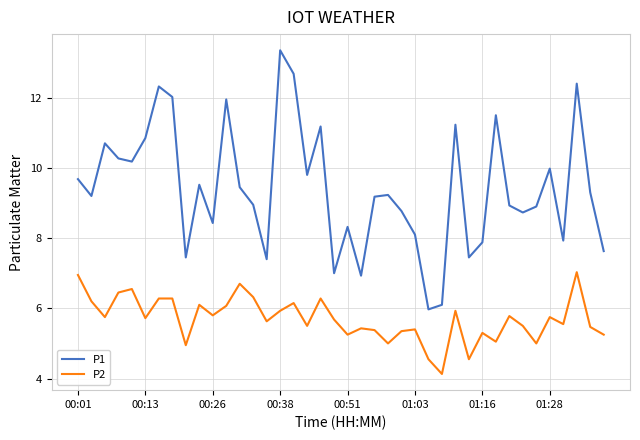

List the series in order of their peak value, lowest first.

P2, P1